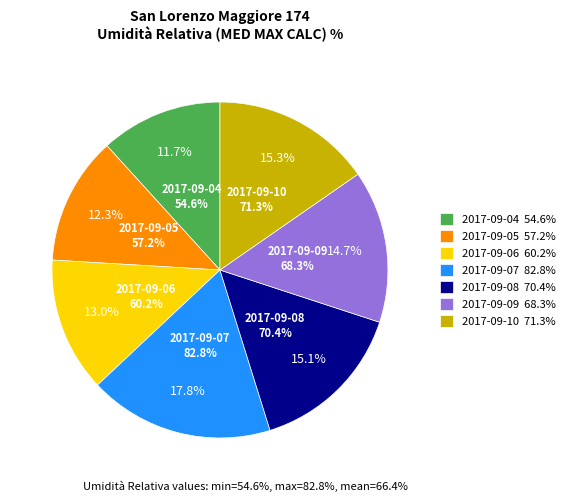

Does 2017-09-09 account for over 50% of the chart?

No